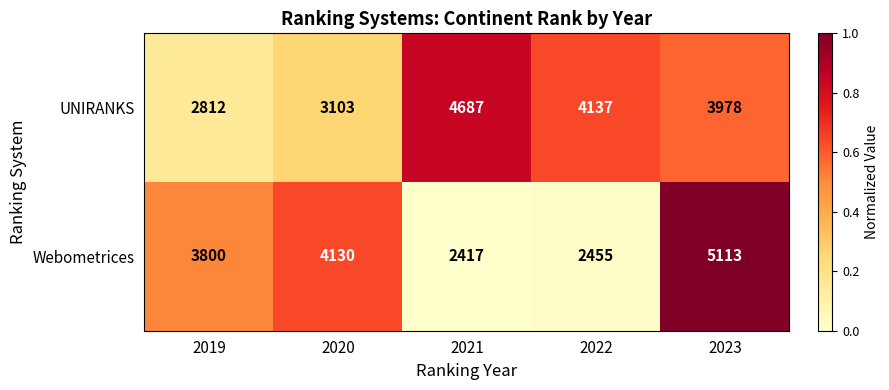

Reading right to left, transcribe all the data shown in this chart.

UNIRANKS: 3978	4137	4687	3103	2812
Webometrices: 5113	2455	2417	4130	3800